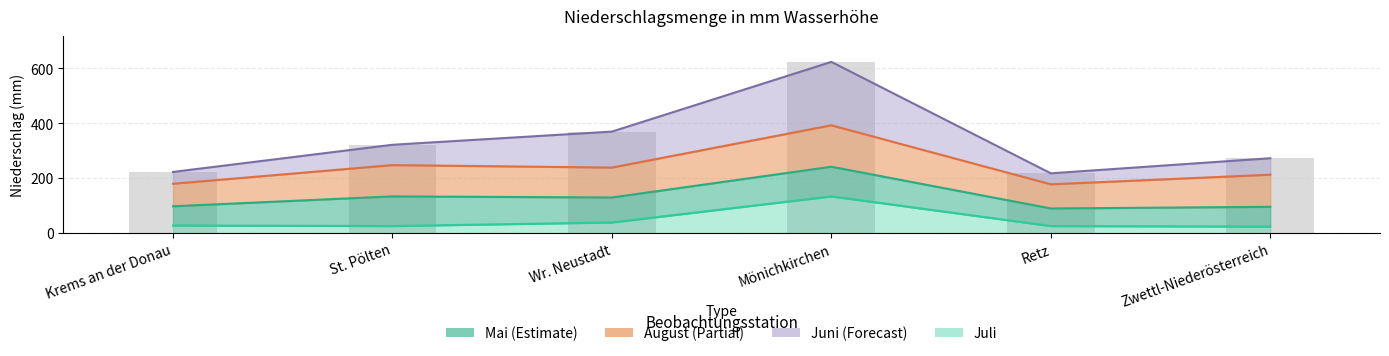

What is the minimum value for Juli?

24